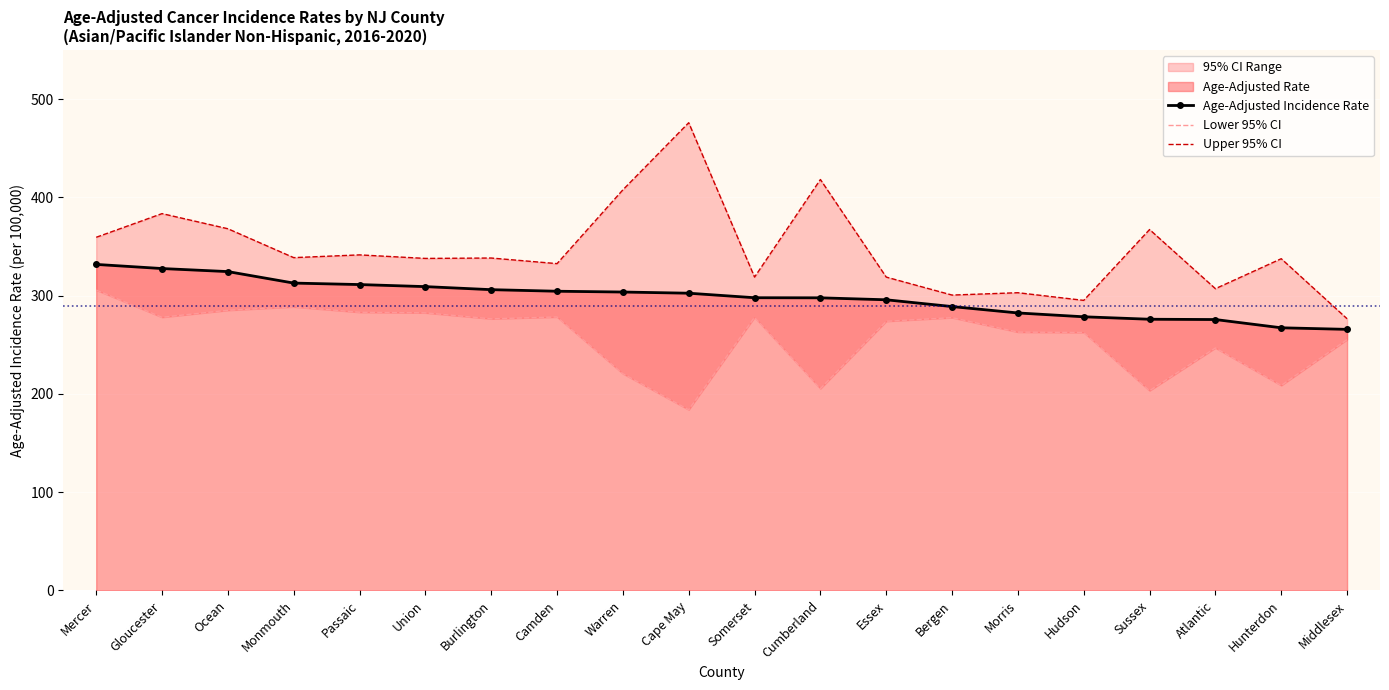

List the series in order of their overall mean, highest first.

Upper 95% CI, Age-Adjusted Rate, Lower 95% CI